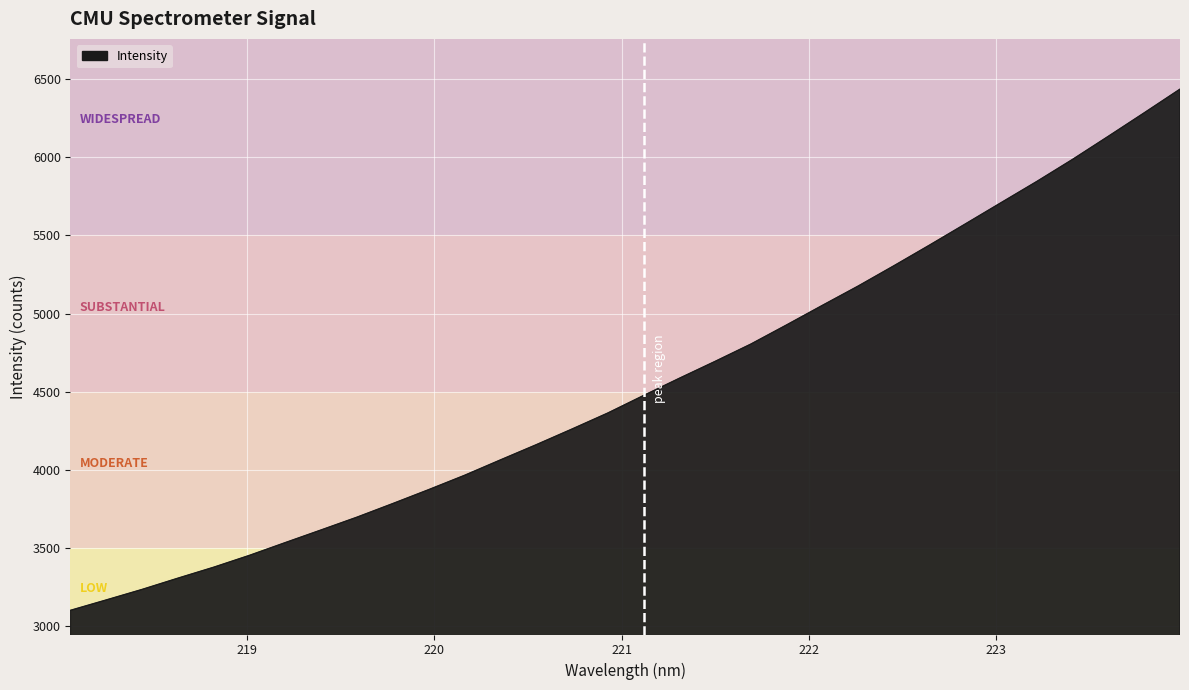

What is the greatest value displayed?

6437.1